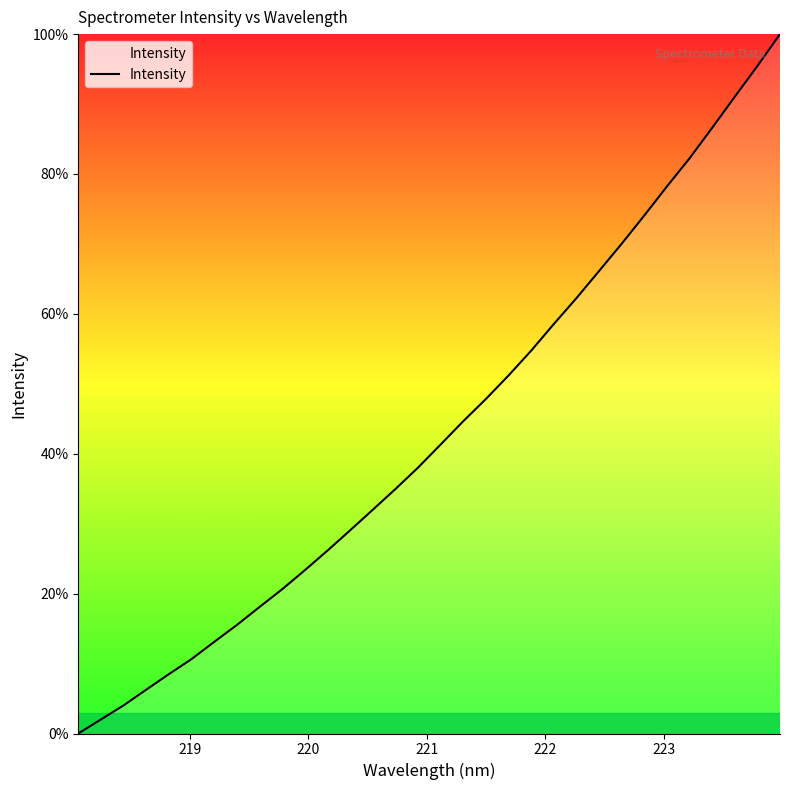

How many positive values are there?

31